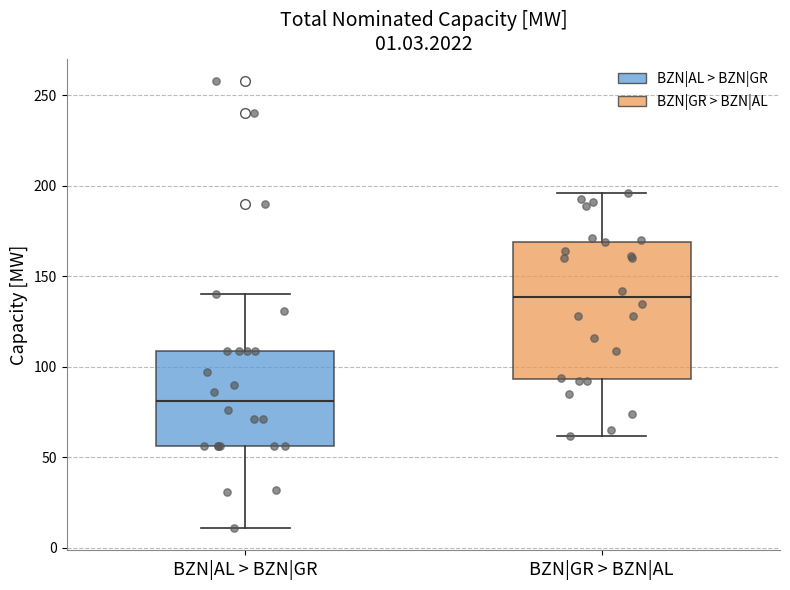

Which box has the highest median line?

BZN|GR > BZN|AL